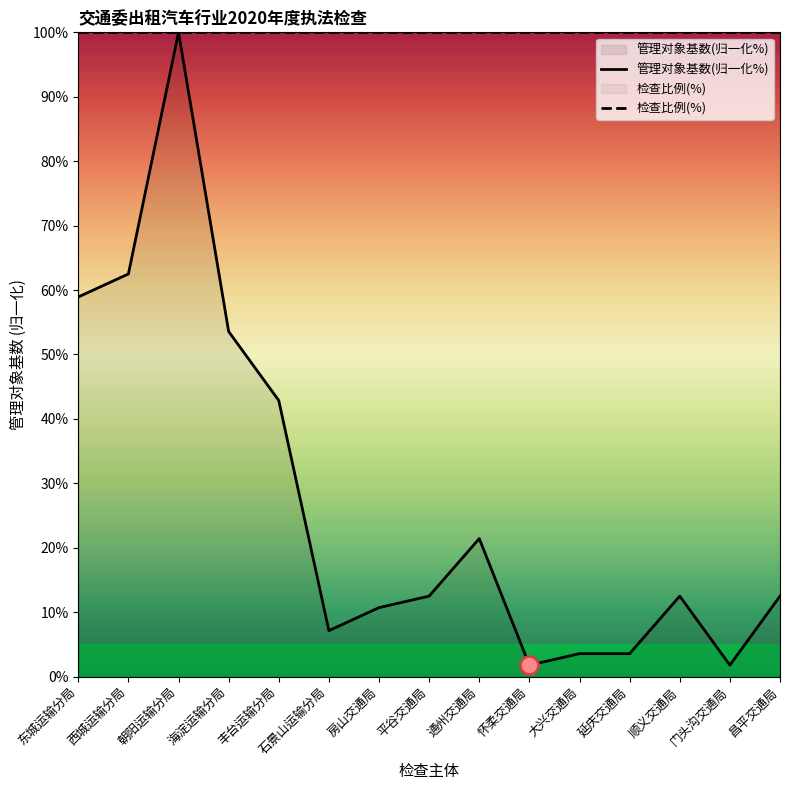

What is the highest value of the 检查比例(%) series?

100.0